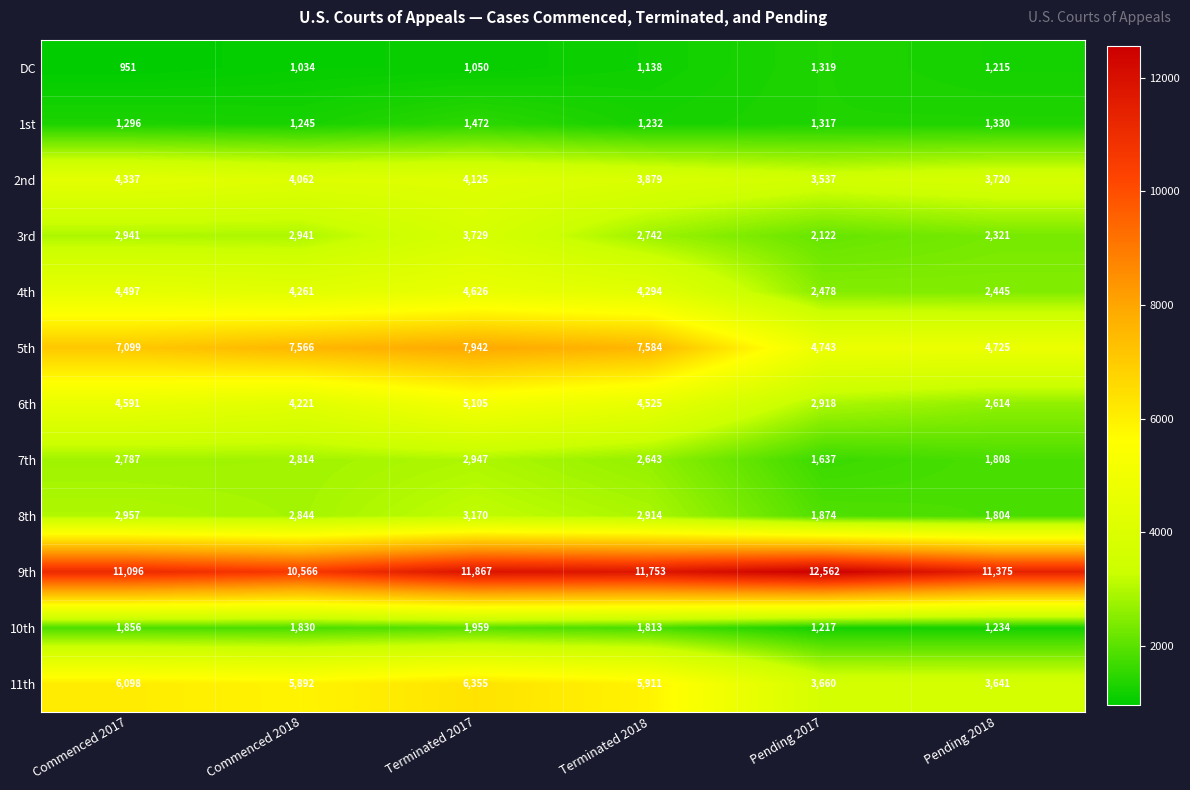

Which series has the largest total across all categories?

9th